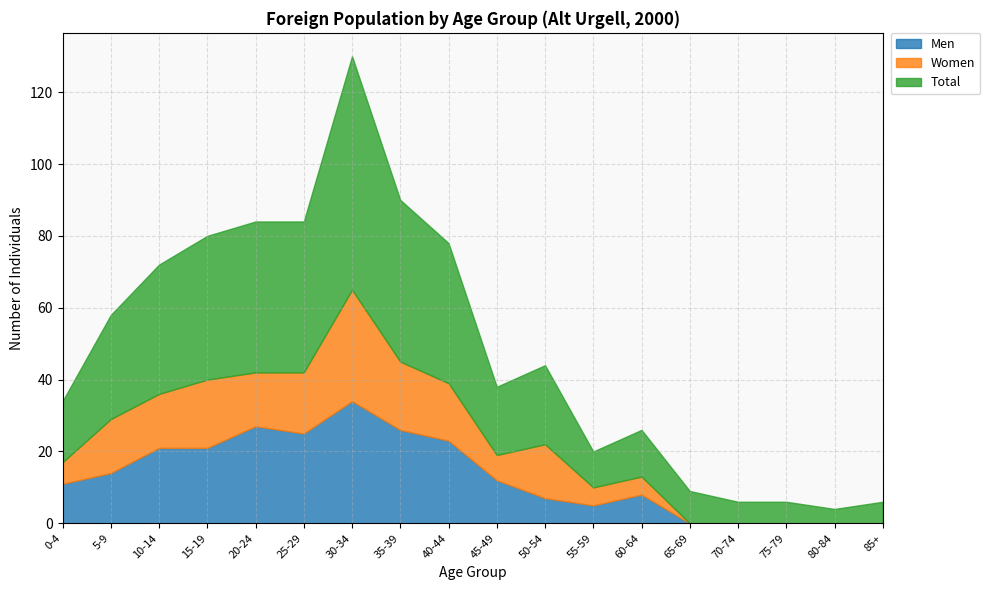

Where does the Men series first go above 12?

5-9